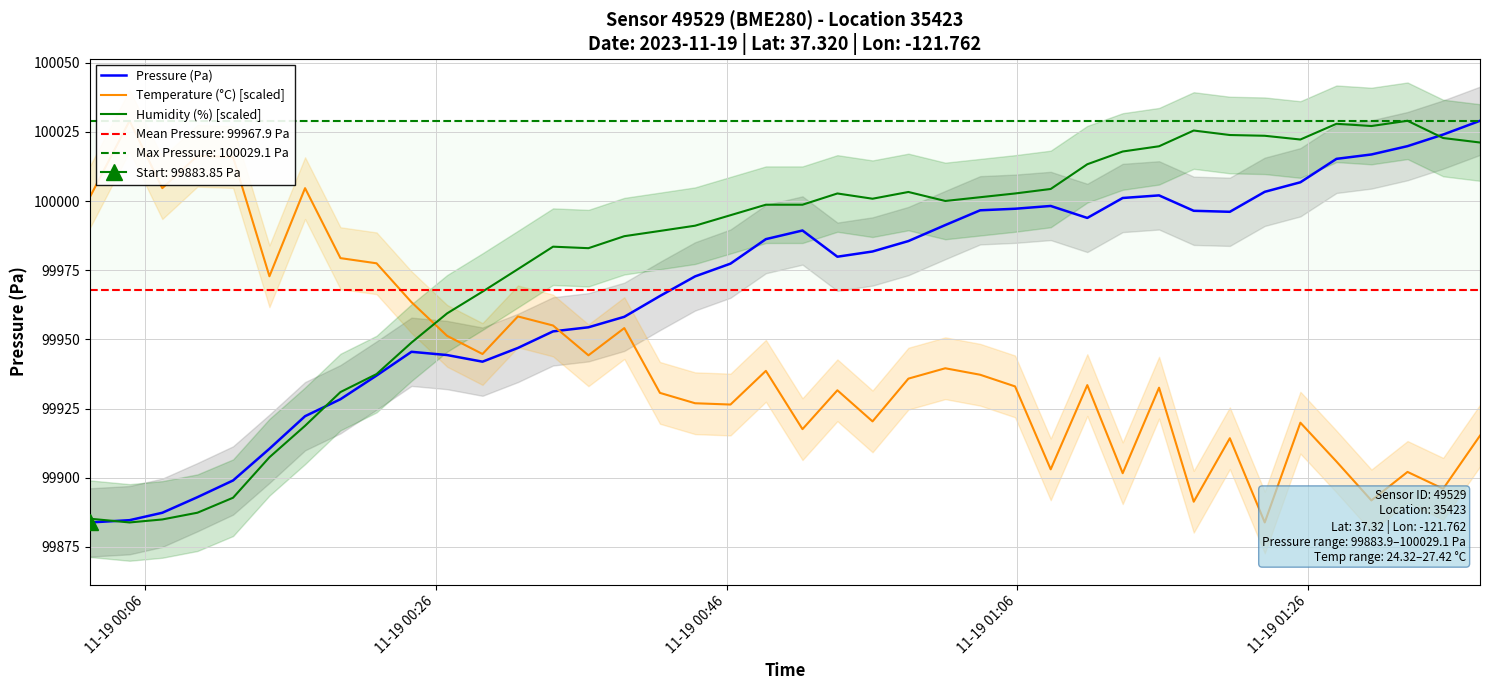

Rank the series by their average value, from lowest to highest.

Temperature (°C) [scaled], Pressure (Pa), Humidity (%) [scaled]